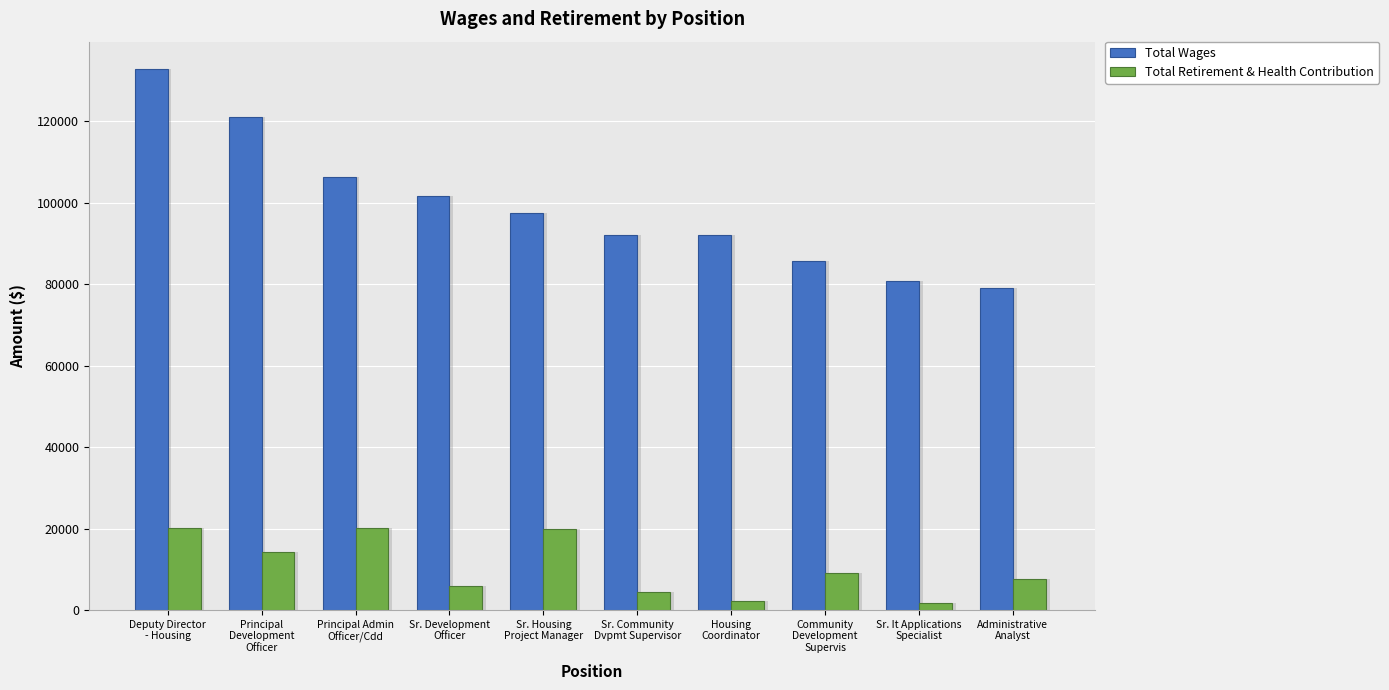

Rank the series by their average value, from highest to lowest.

Total Wages, Total Retirement & Health Contribution